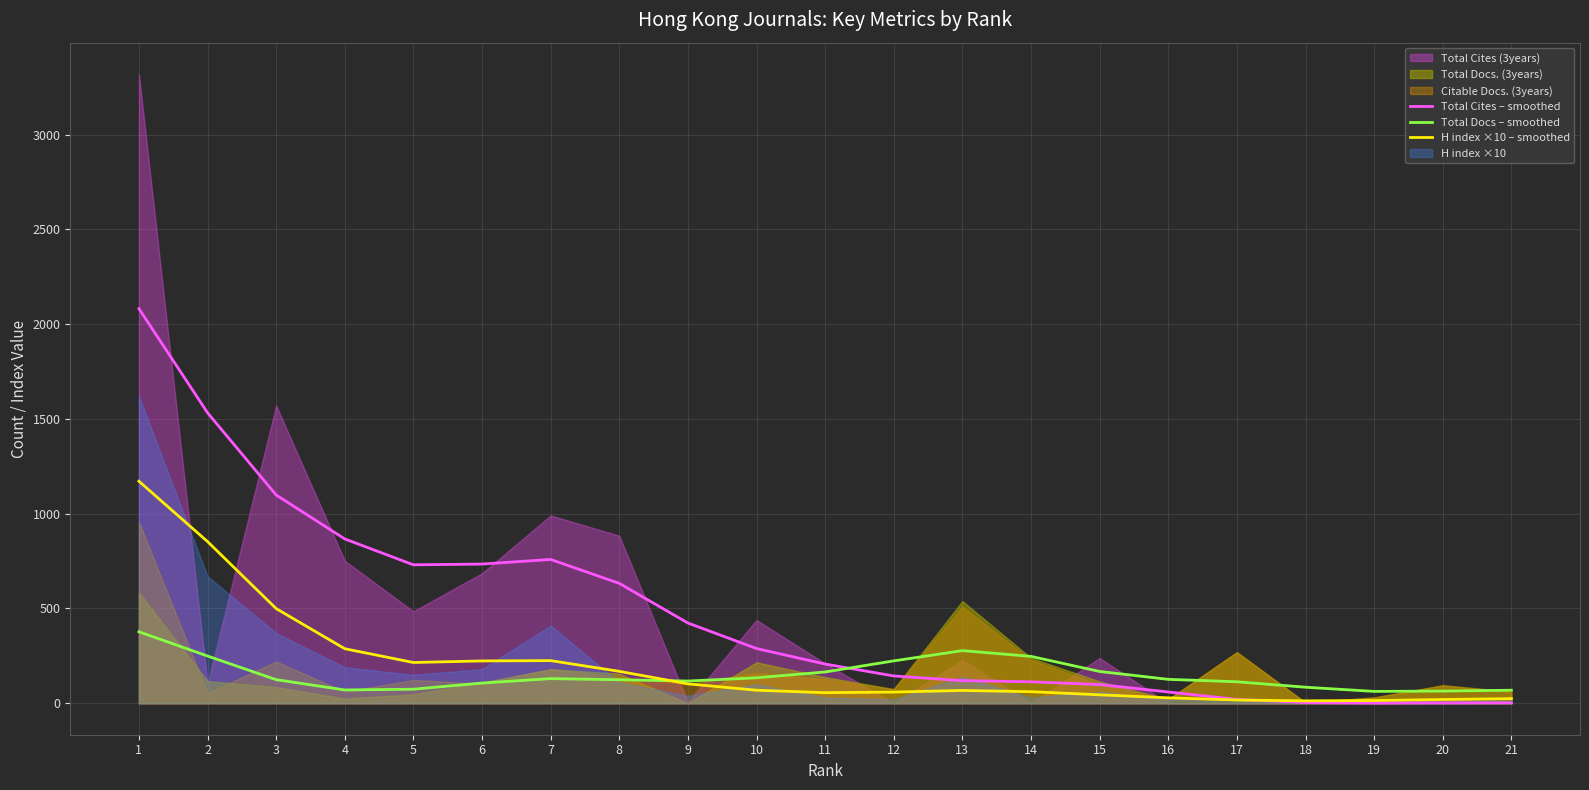

True or false: Total Docs – smoothed and H index ×10 – smoothed cross at least once.

True